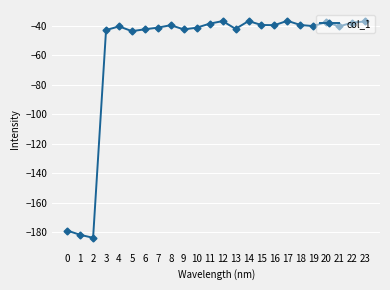

What is the sum of the values at 20 and 5?

-80.9